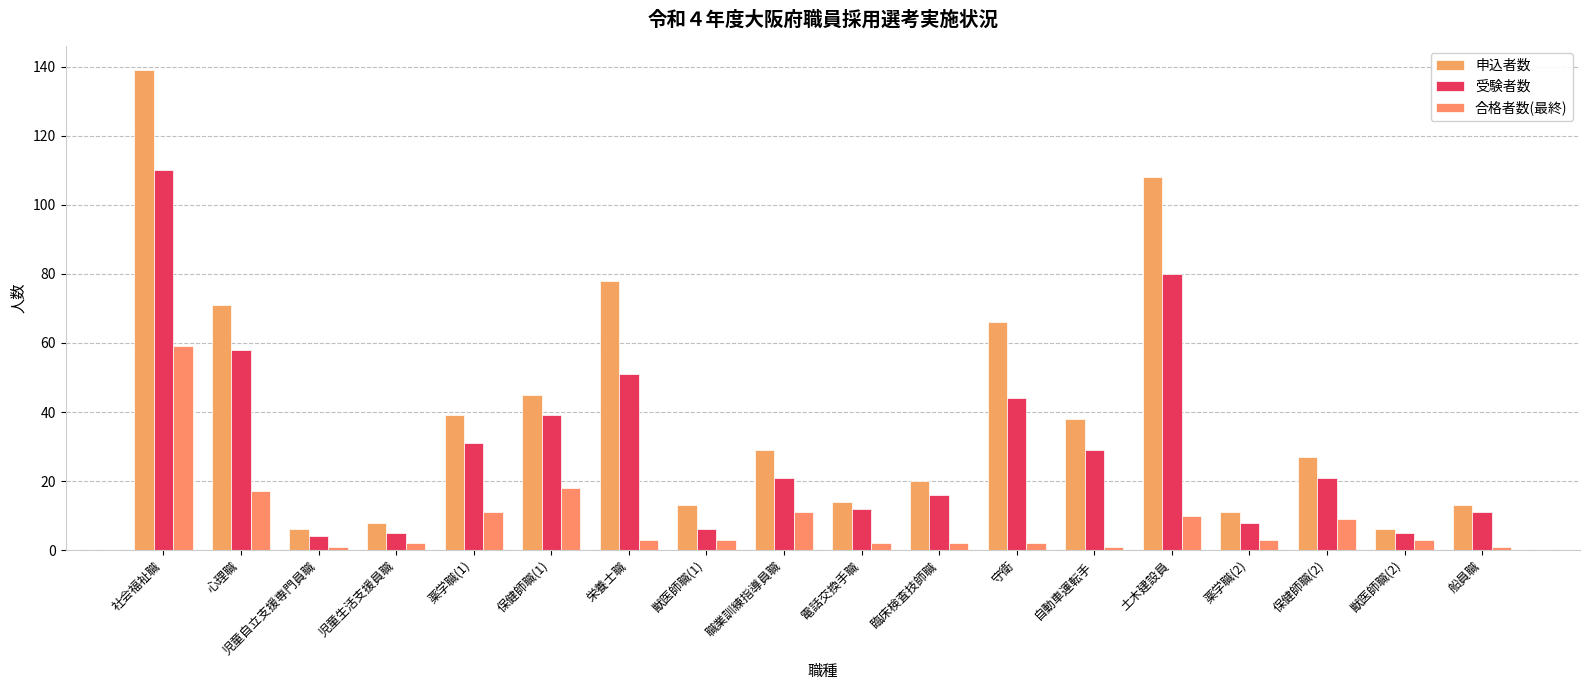

What is the average value of the 受験者数 series?

31